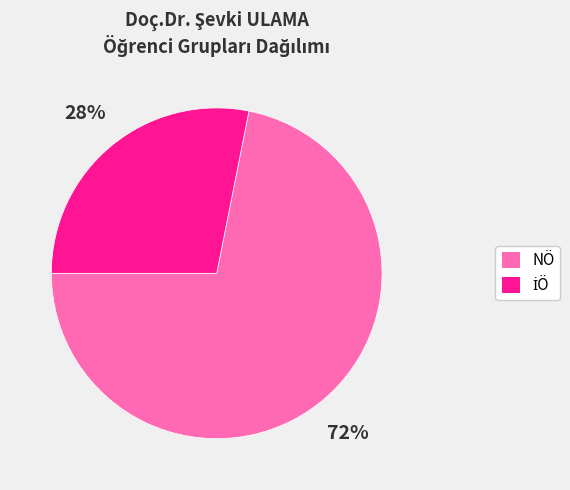

Which category has the biggest portion of the pie?

NÖ